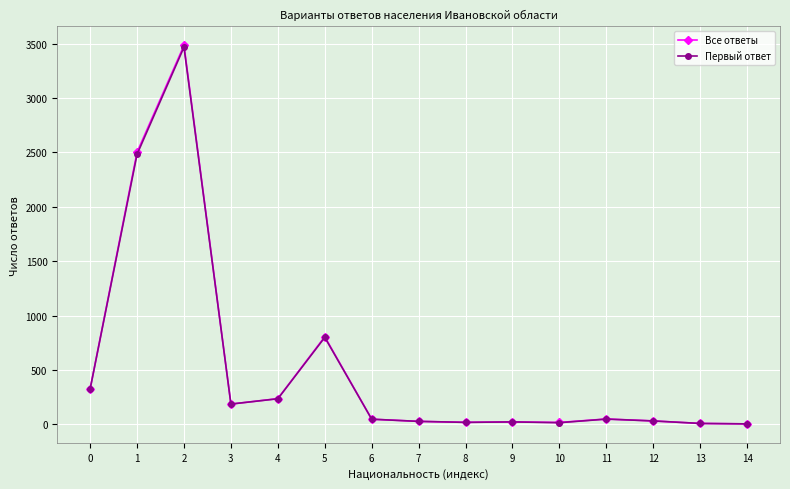

Which series has the widest spread of values?

Все ответы